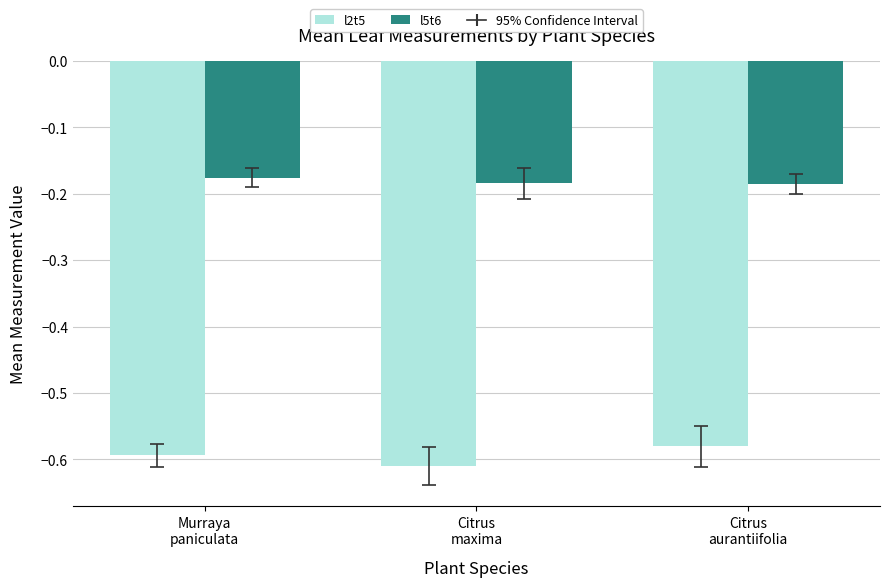

Rank the series by their average value, from lowest to highest.

l2t5, l5t6